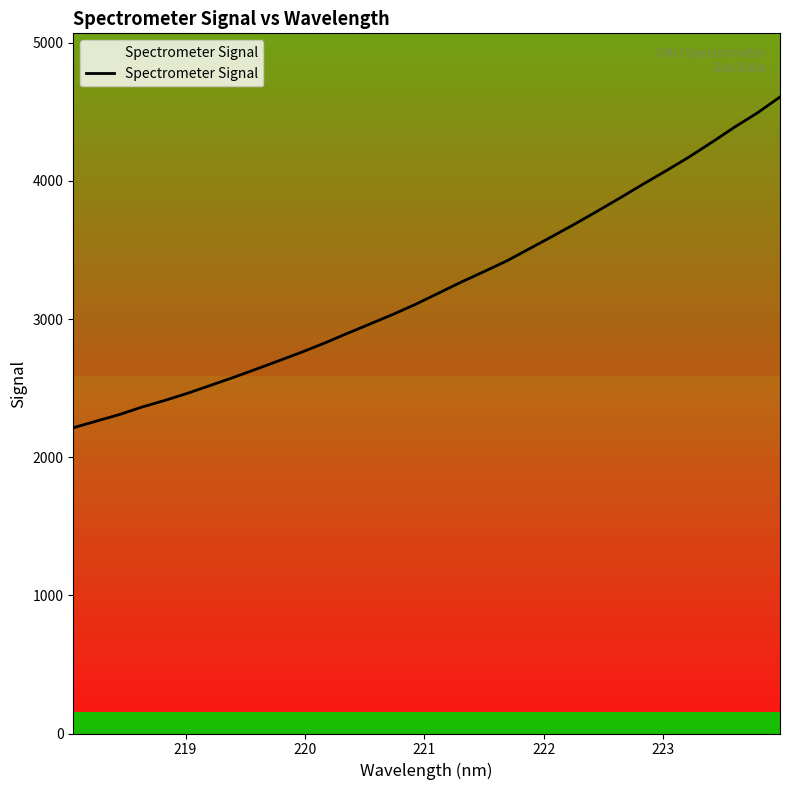

True or false: there are more than 2 points higher than both neighbors.

False